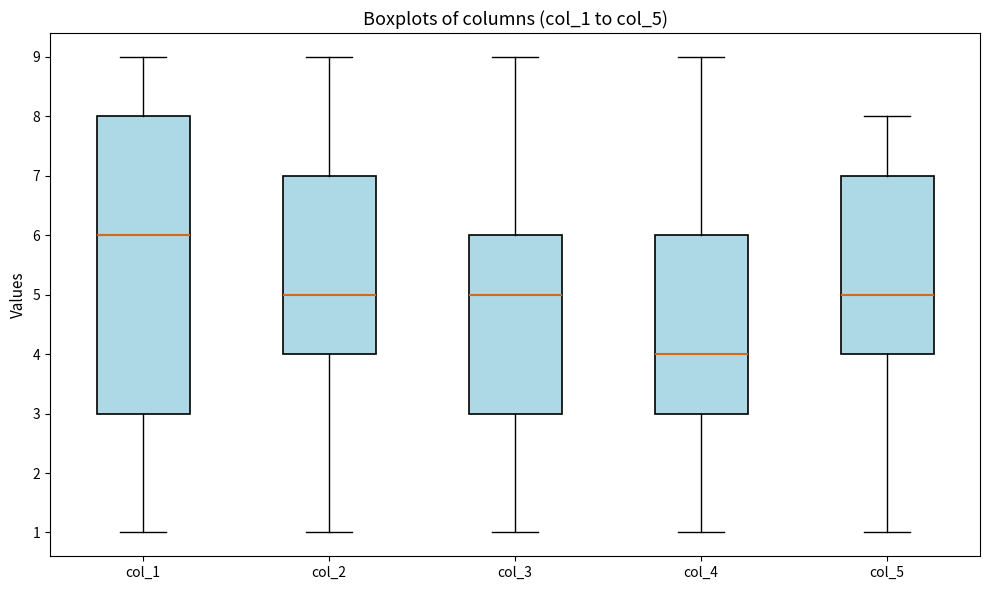

Comparing the boxes themselves (not the whiskers), which one is the tallest?

col_1